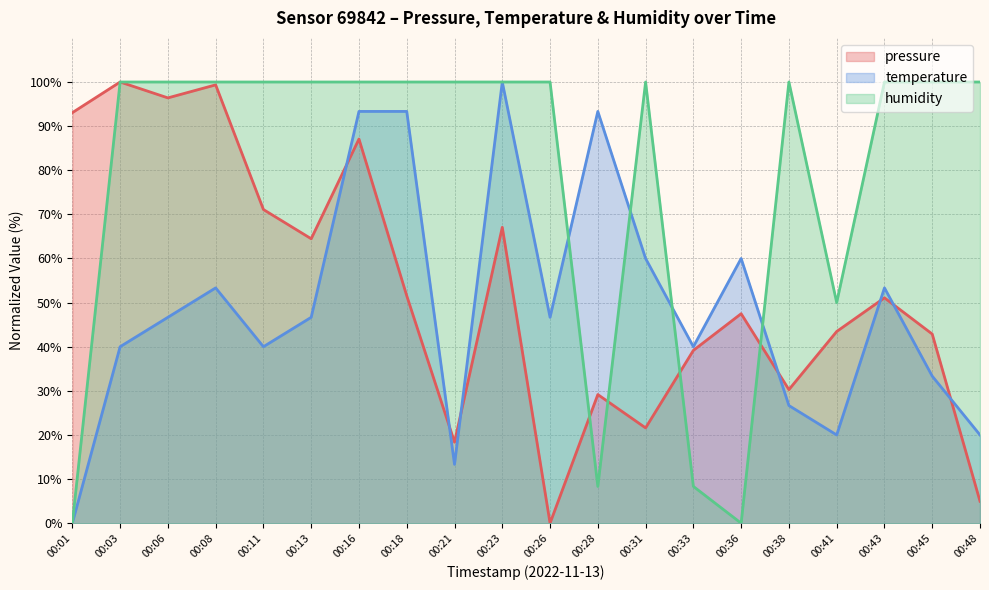

What is the difference between the highest and lowest values at 00:13?

53.3